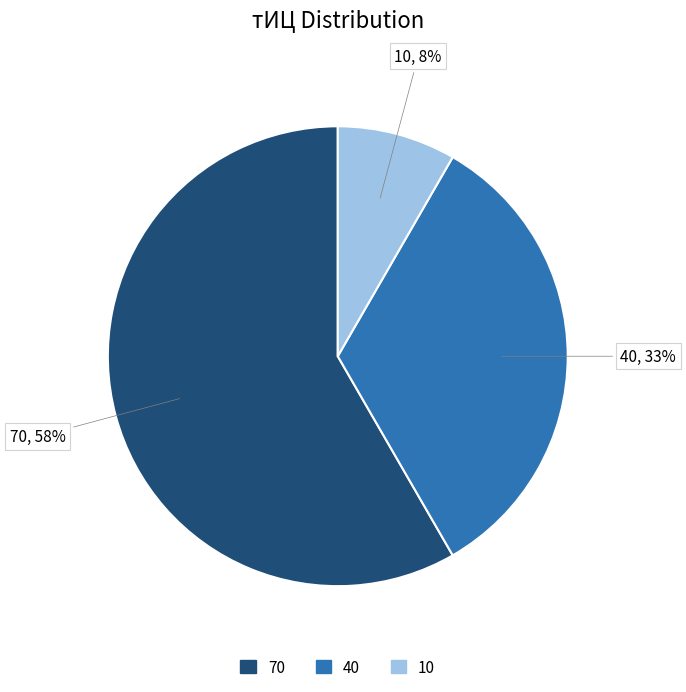

What is the largest slice in the pie chart?

70